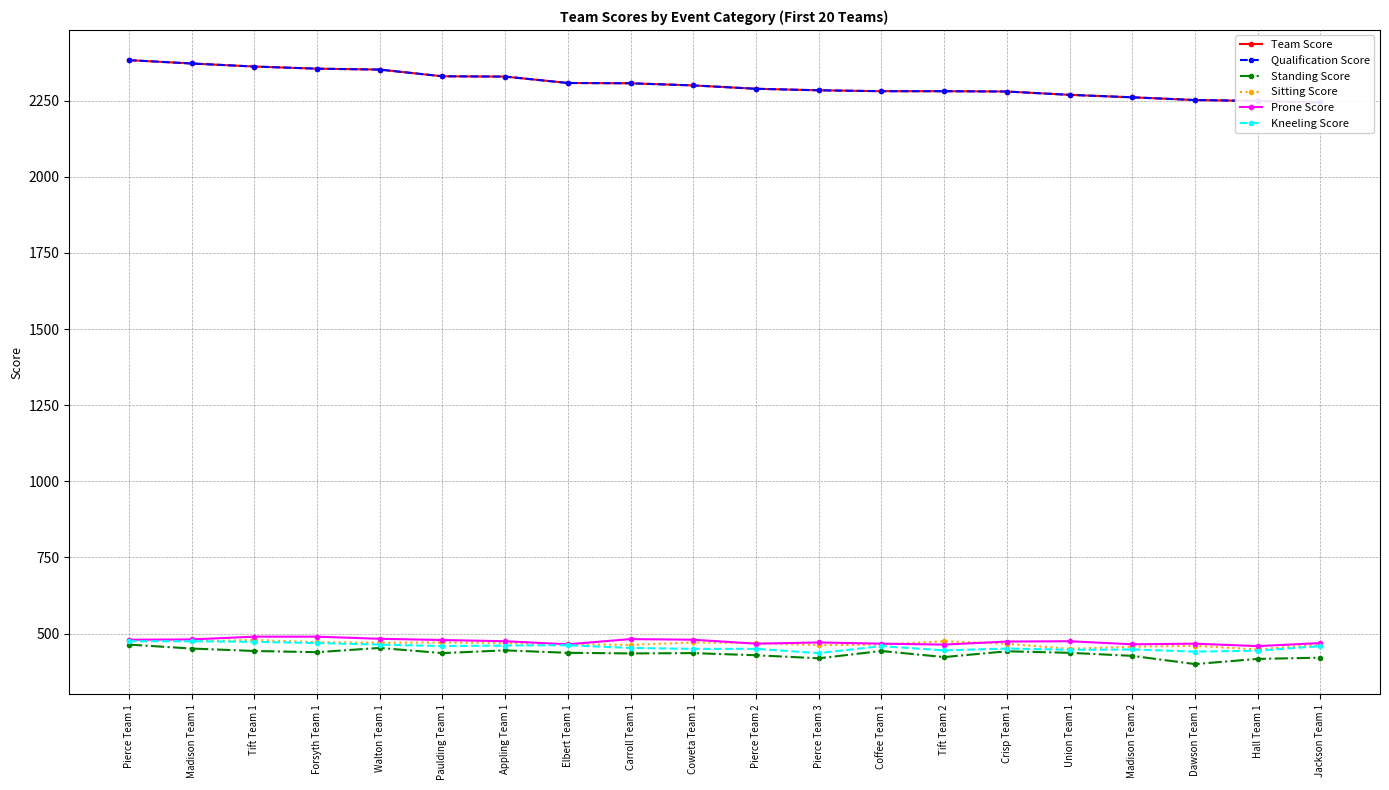

What is the total value across all series at Madison Team 1?

6626